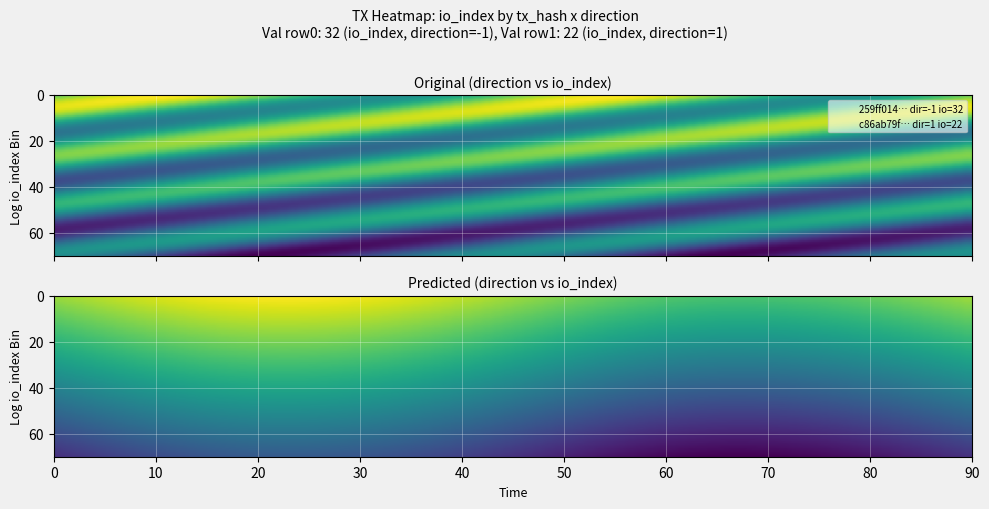

Is the value of c86ab79f130c4ef5a82ed8d661cb49f2226c02e at direction greater than the value of 259ff0149a83df5cfe29825c15cfe25e06699b2 at io_index?

No